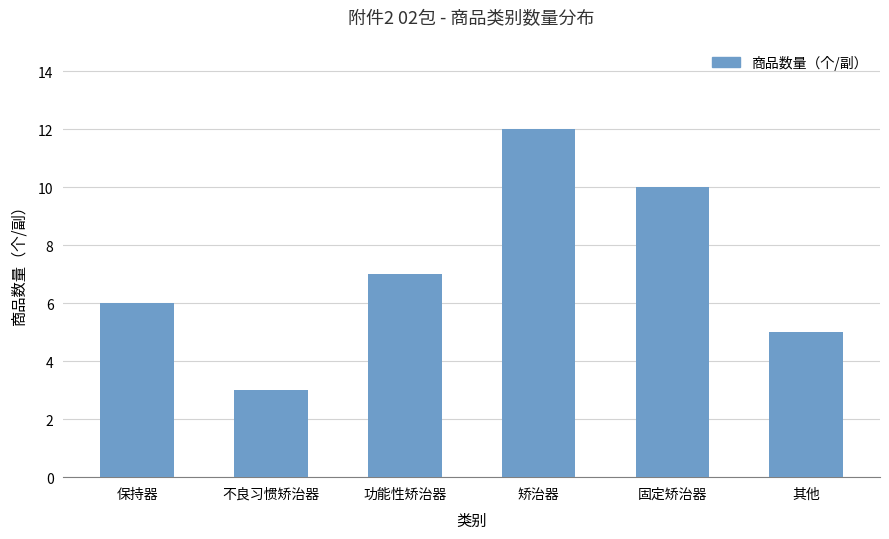

Where is the data nearest to the value 7?

功能性矫治器